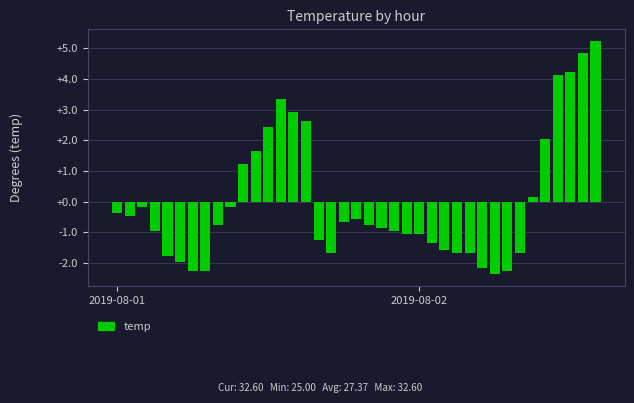

What is the difference between the maximum and minimum values?

7.6